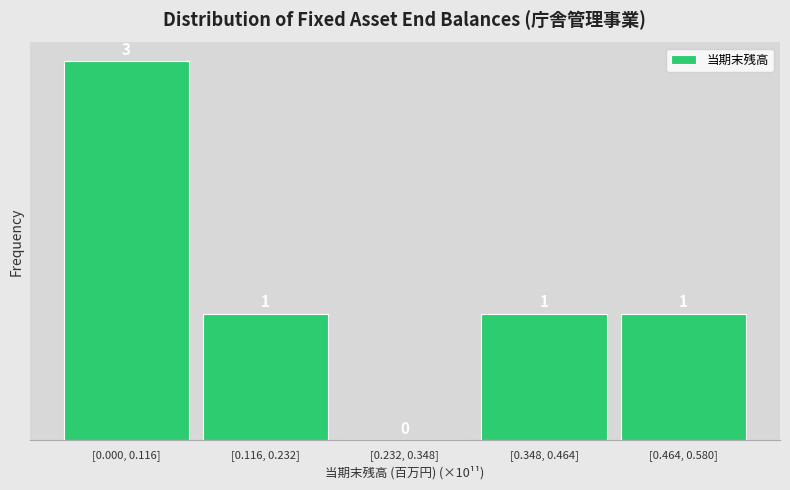

Reading right to left, what are all the values shown in this chart?

[0.464, 0.580]=1	[0.348, 0.464]=1	[0.232, 0.348]=0	[0.116, 0.232]=1	[0.000, 0.116]=3